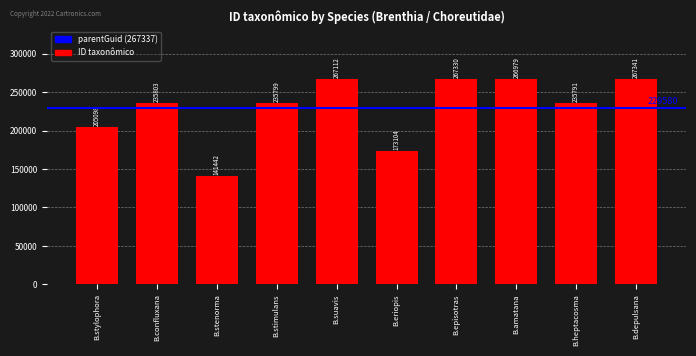

Approximately how many times larger is the value at B.stenorma compared to B.episotras?

0.5